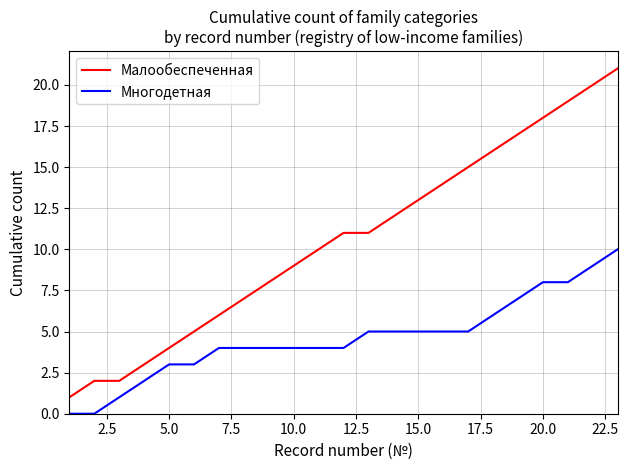

True or false: Многодетная and Малообеспеченная intersect in this chart.

False